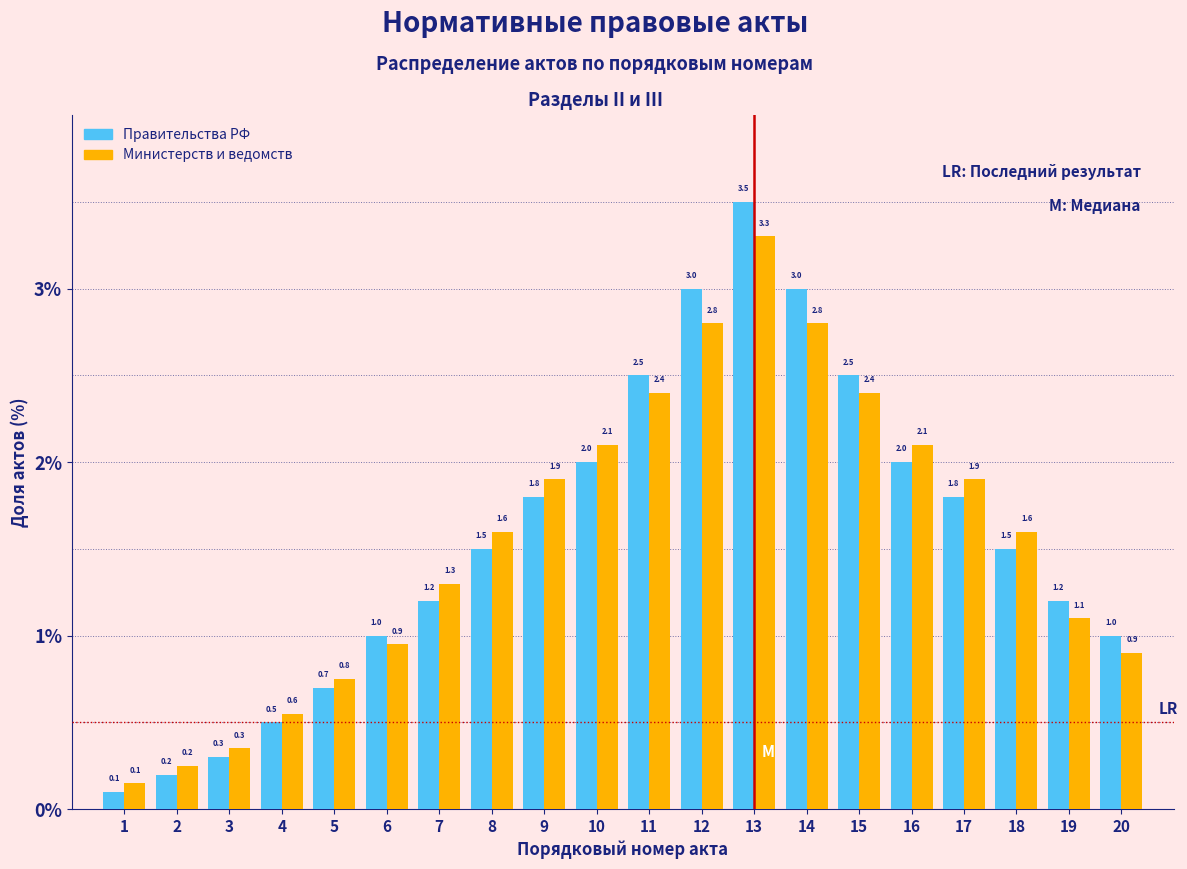

True or false: Правительства РФ has a value of 1.8 at 9.

True